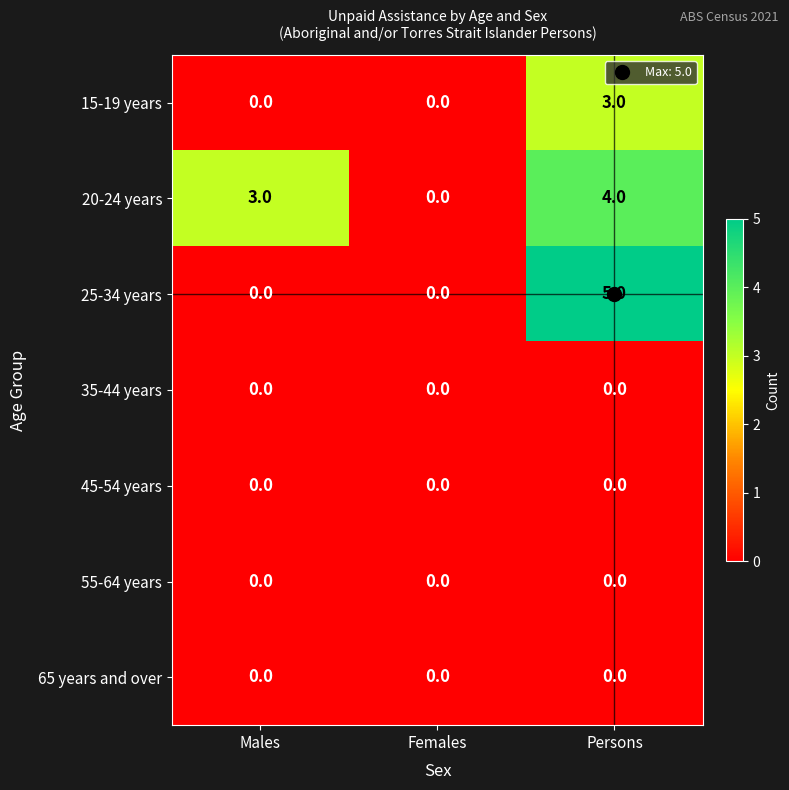

What is the greatest value displayed?

5